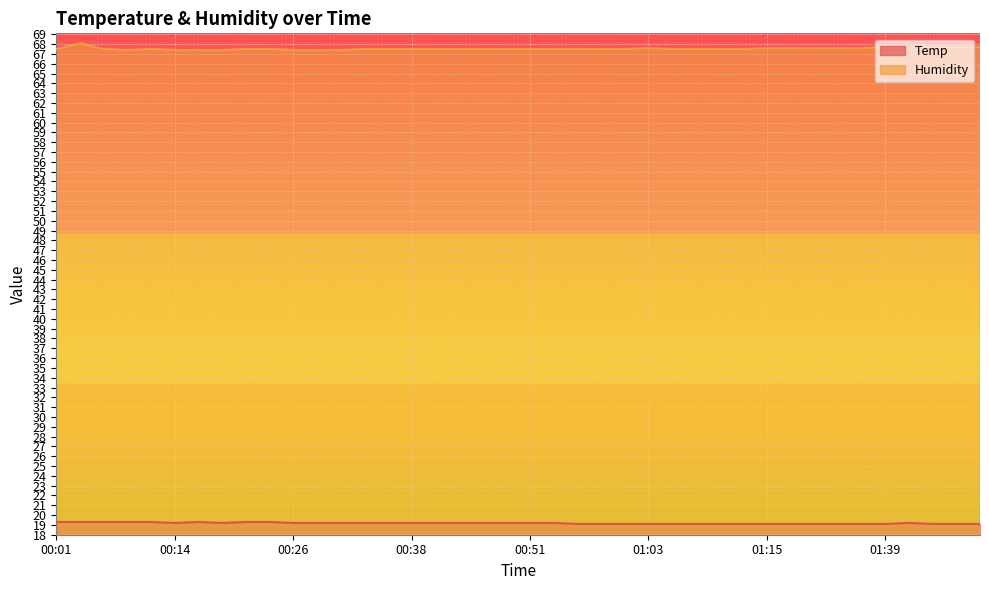

Reading left to right, extract all data points from this chart.

Temp: 19.3	19.3	19.3	19.3	19.3	19.2	19.3	19.2	19.3	19.3	19.2	19.2	19.2	19.2	19.2	19.2	19.2	19.2	19.2	19.2	19.2	19.2	19.1	19.1	19.1	19.1	19.1	19.1	19.1	19.1	19.1	19.1	19.1	19.1	19.1	19.1	19.2	19.1	19.1	19.1
Humidity: 67.5	68.1	67.5	67.4	67.5	67.4	67.4	67.4	67.5	67.5	67.4	67.4	67.4	67.5	67.5	67.5	67.5	67.5	67.5	67.5	67.5	67.5	67.5	67.5	67.5	67.6	67.5	67.5	67.5	67.5	67.6	67.6	67.6	67.6	67.6	67.7	67.7	67.7	67.7	67.7